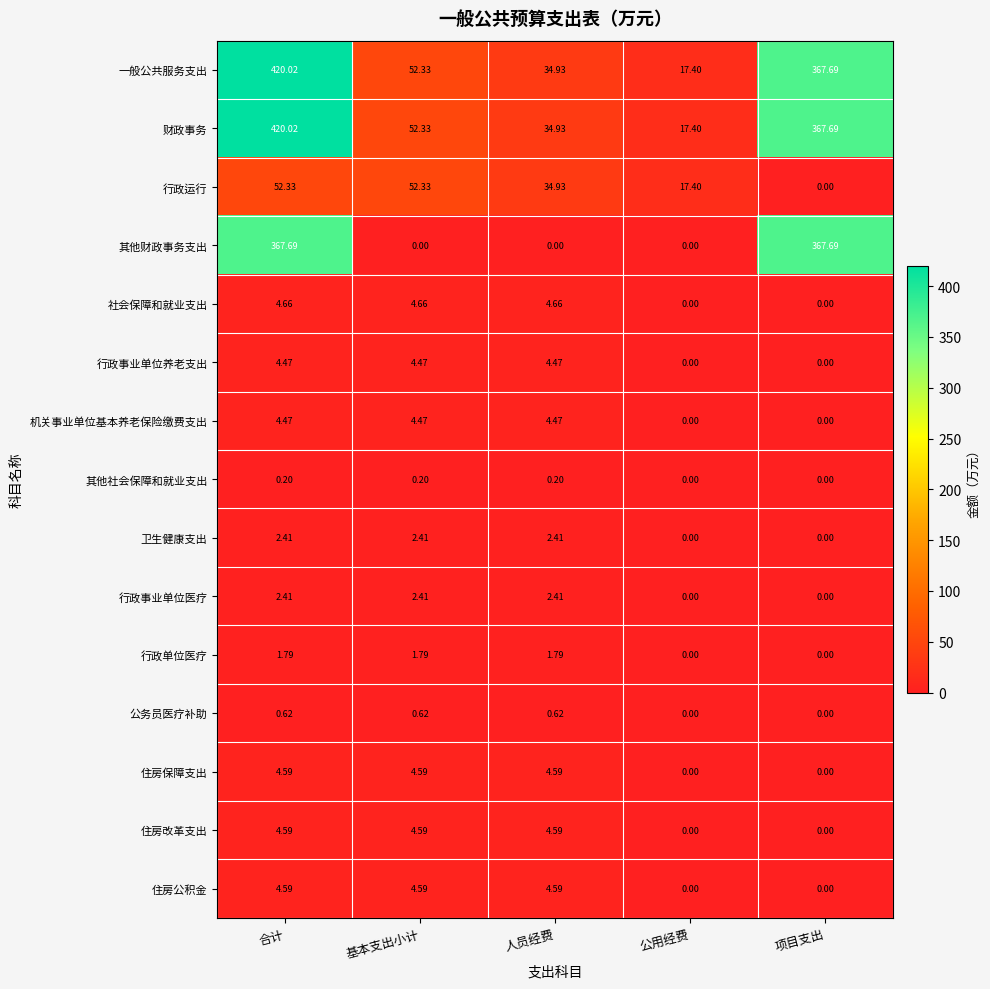

At which label does 行政运行 first exceed 34?

合计